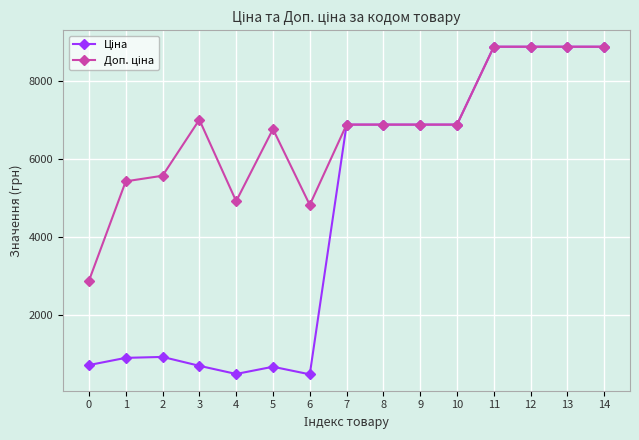

What is the maximum value shown in the chart?

8874.6